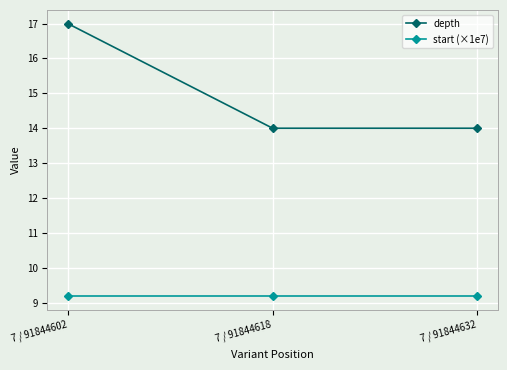

Between 7 / 91844602 and 7 / 91844632, which series saw the biggest shift?

depth